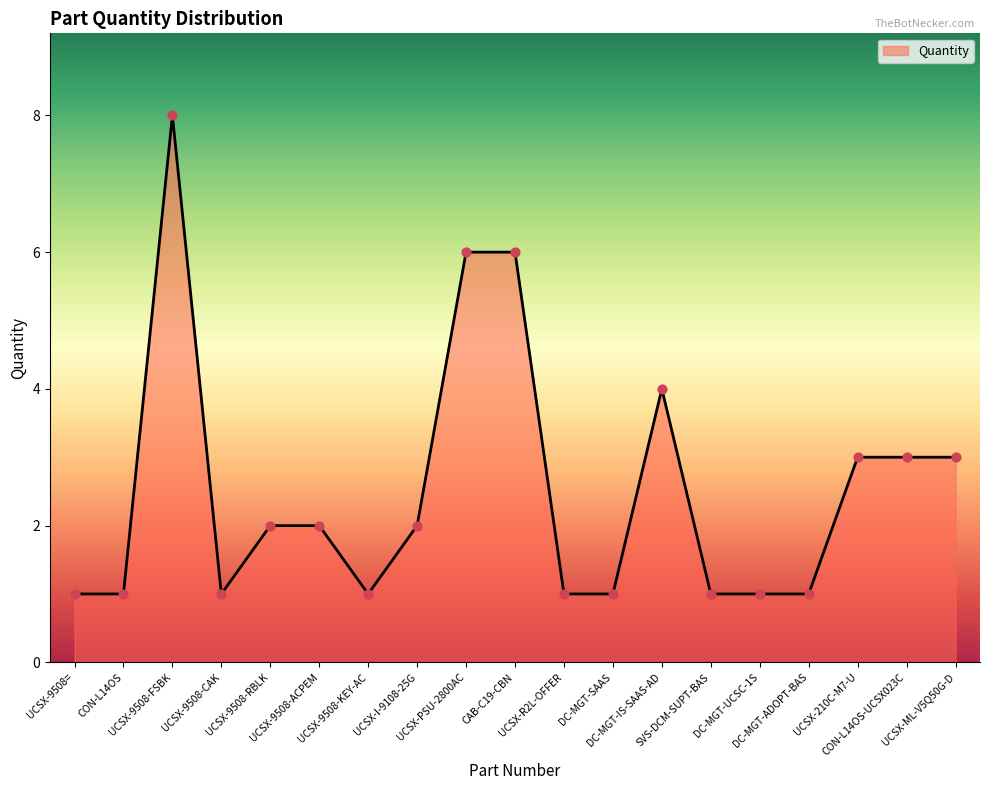

Between UCSX-9508-CAK and UCSX-210C-M7-U, which is larger?

UCSX-210C-M7-U